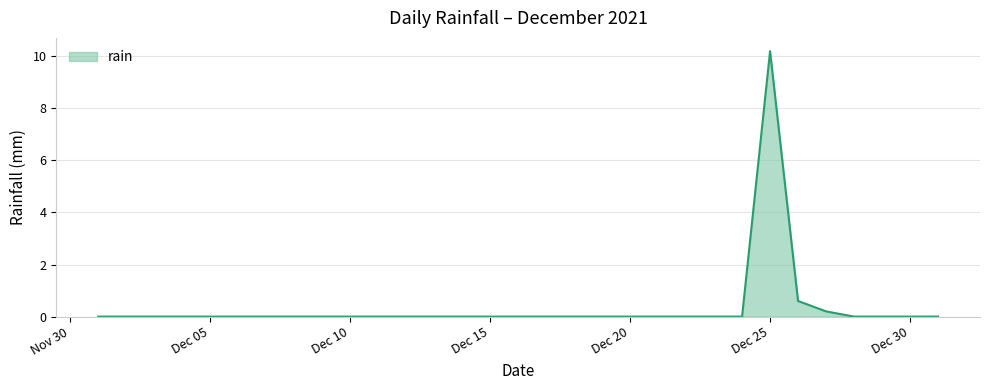

What is the maximum value shown in the chart?

10.2